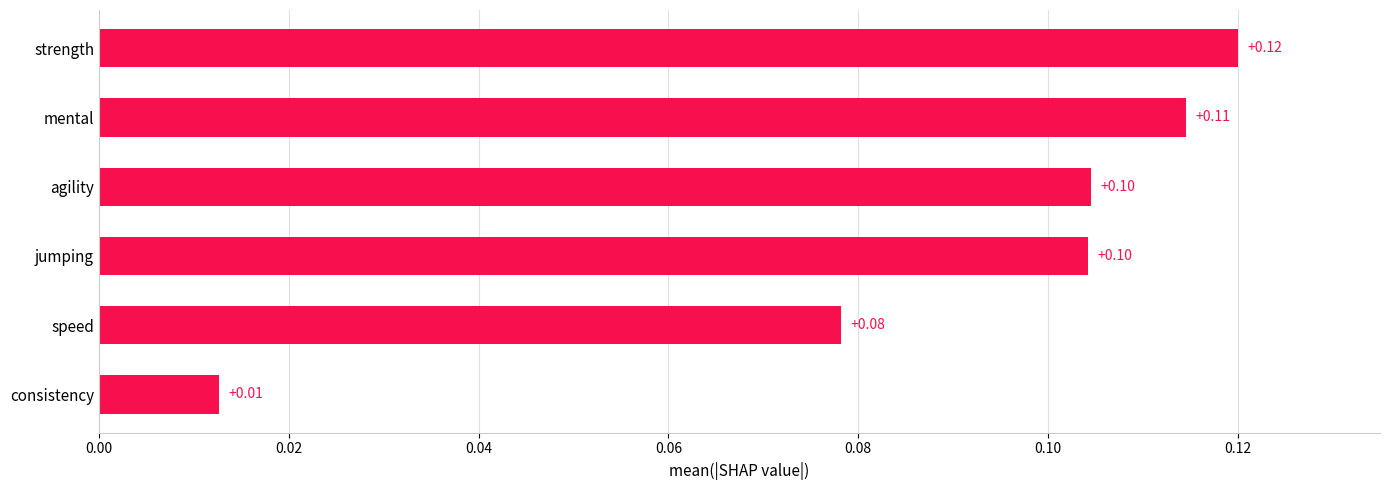

What is the sum of all values?

0.5